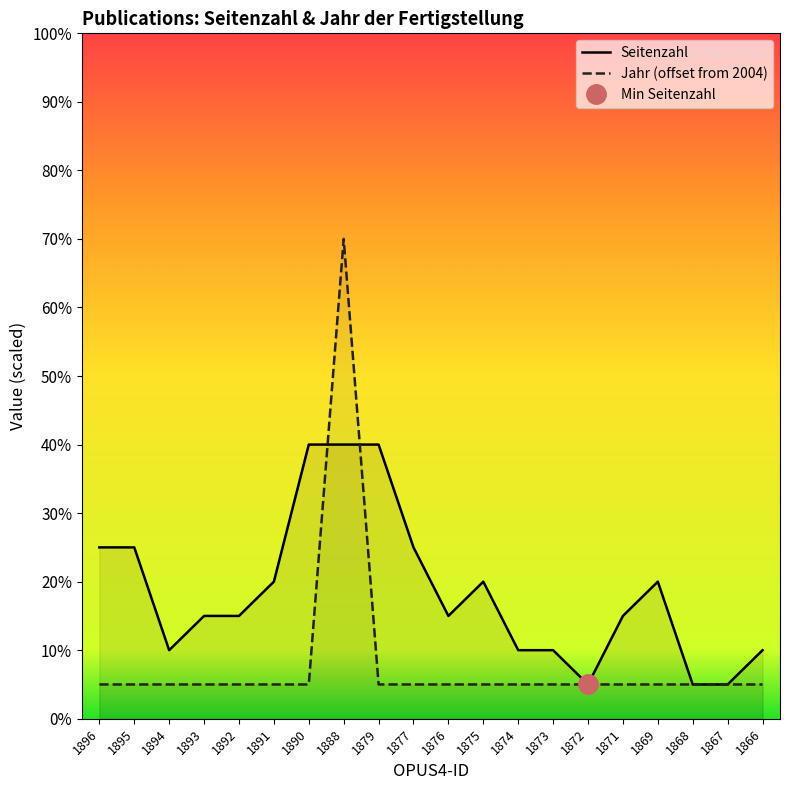

Reading left to right, extract all data points from this chart.

Seitenzahl: 1896=5	1895=5	1894=2	1893=3	1892=3	1891=4	1890=8	1888=8	1879=8	1877=5	1876=3	1875=4	1874=2	1873=2	1872=1	1871=3	1869=4	1868=1	1867=1	1866=2
Jahr der Fertigstellung: 1896=1	1895=1	1894=1	1893=1	1892=1	1891=1	1890=1	1888=14	1879=1	1877=1	1876=1	1875=1	1874=1	1873=1	1872=1	1871=1	1869=1	1868=1	1867=1	1866=1